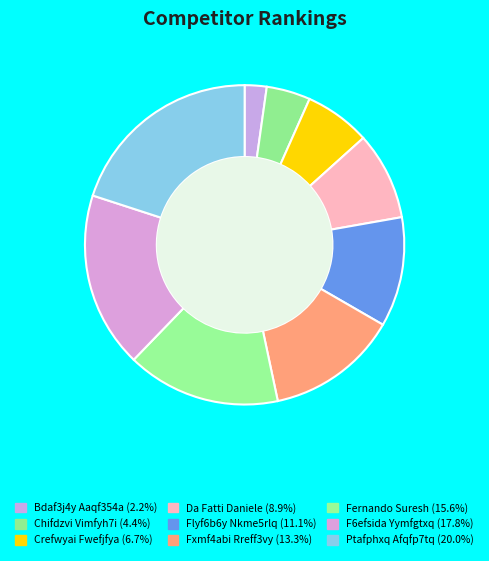

Rank the categories by value from lowest to highest.

Bdaf3j4y Aaqf354a, Chifdzvi Vimfyh7i, Crefwyai Fwefjfya, Da Fatti Daniele, Flyf6b6y Nkme5rlq, Fxmf4abi Rreff3vy, Fernando Suresh, F6efsida Yymfgtxq, Ptafphxq Afqfp7tq